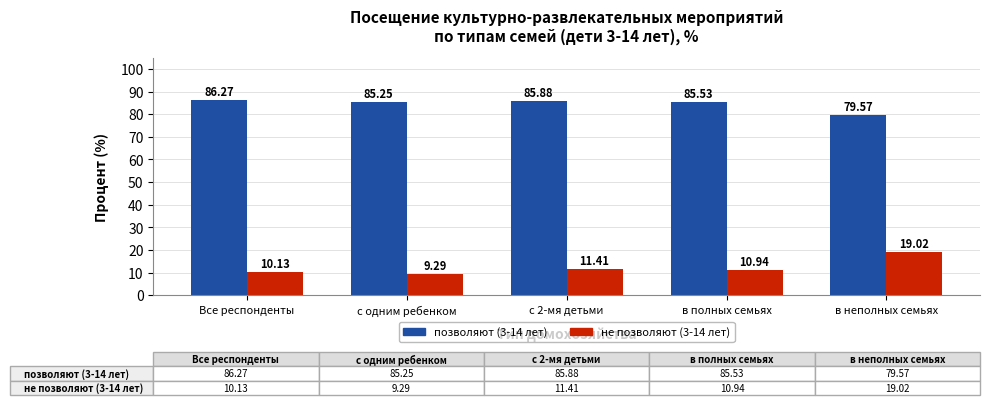

What is the greatest value displayed?

86.3